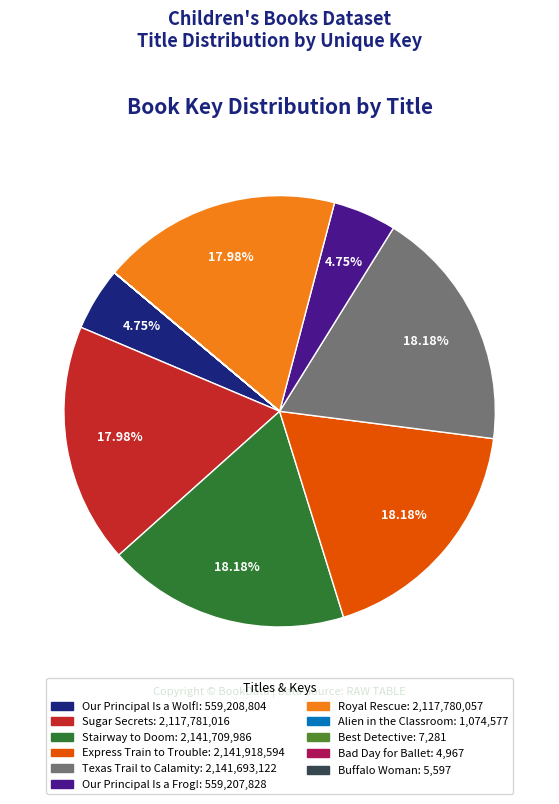

Is there any slice that represents more than half of the pie?

No